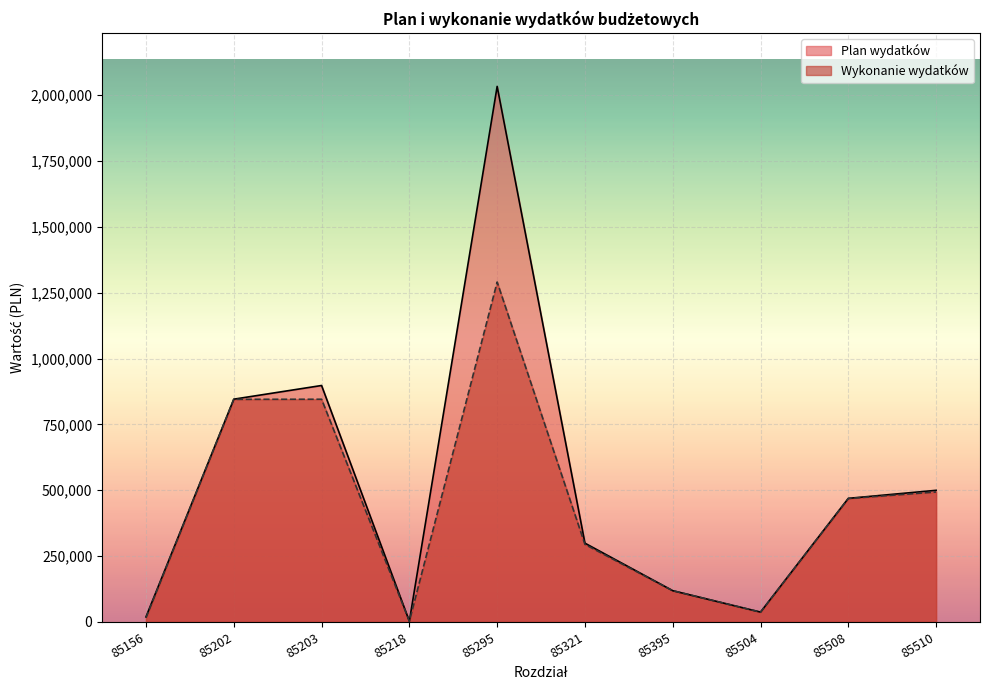

What are all the series names shown in the legend?

Plan wydatków, Wykonanie wydatków